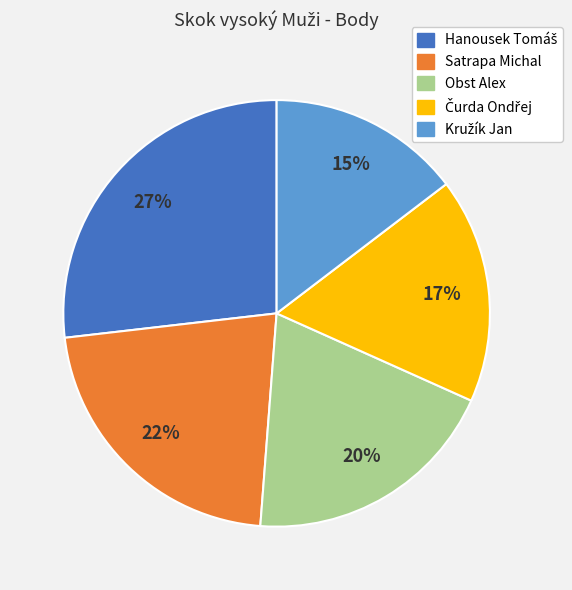

Is there a majority slice in this chart?

No